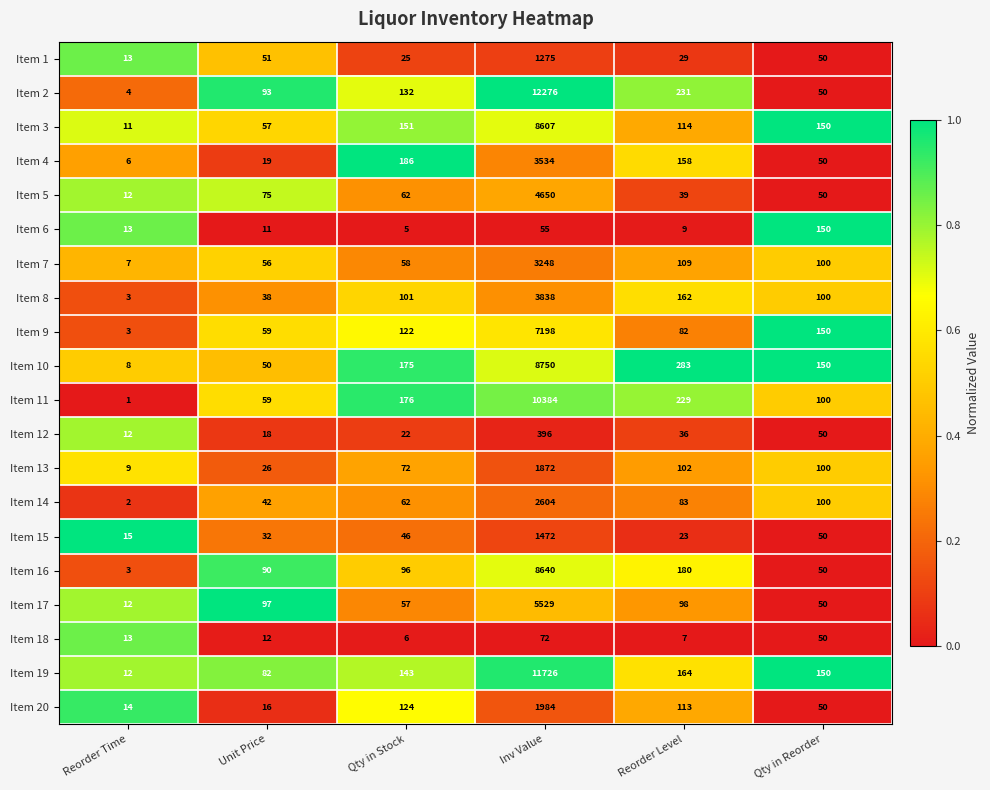

Read the Item 15 value at Reorder Time, to the nearest 10.

20